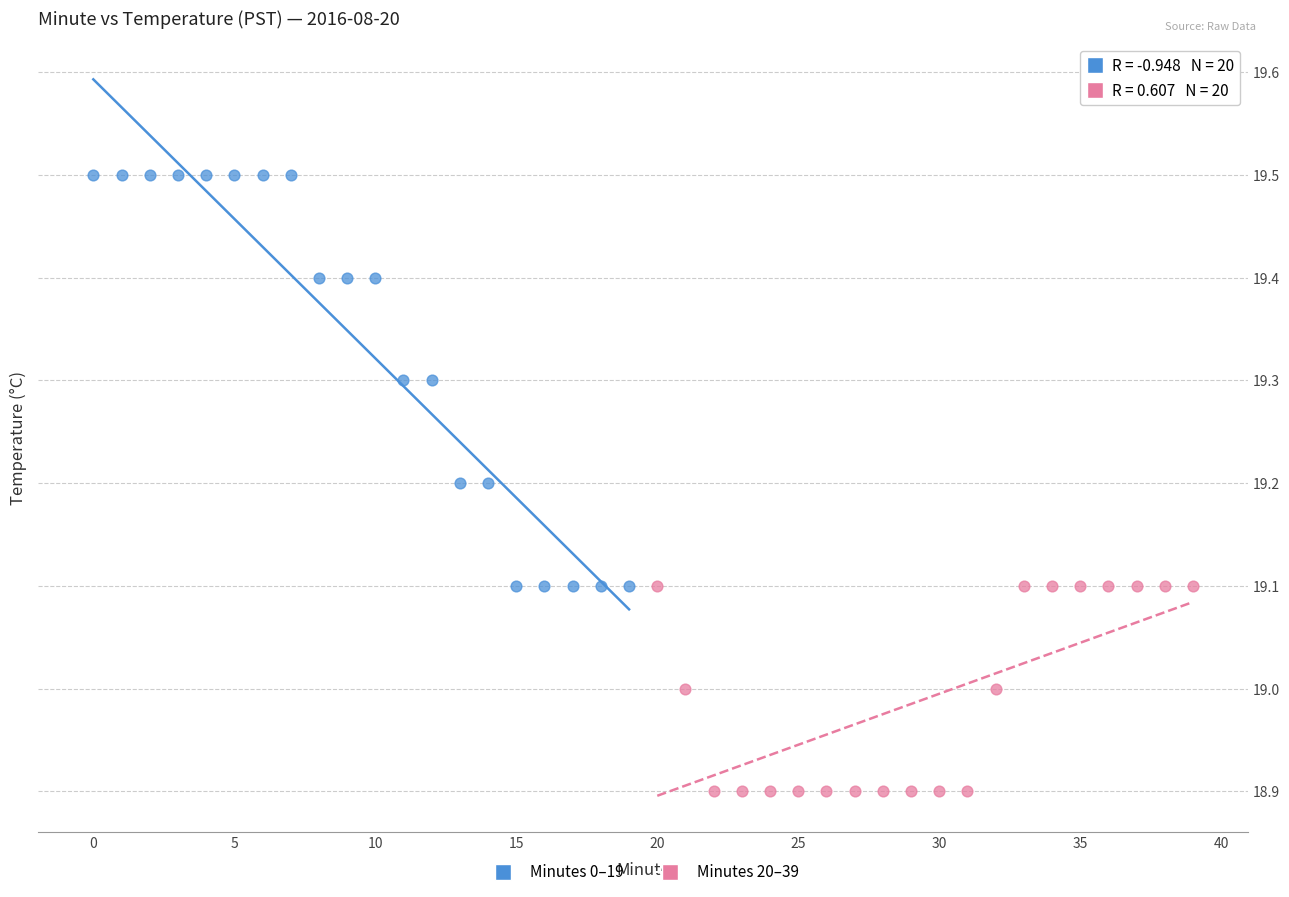

Which series reaches the minimum Y coordinate?

Minutes 20–39